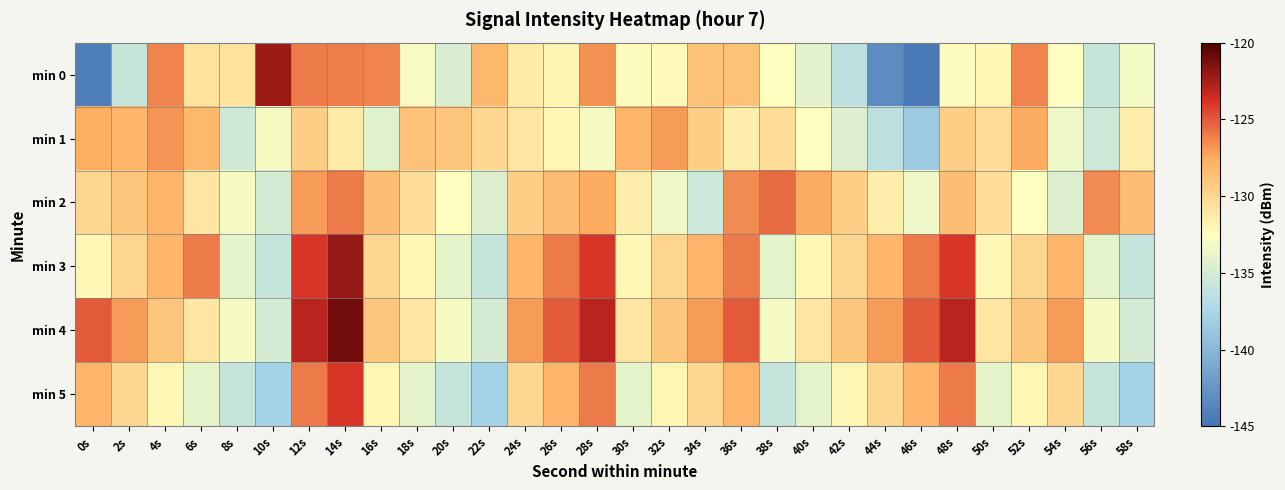

Rank the series by their maximum value, from lowest to highest.

min 1, min 2, min 5, min 0, min 3, min 4